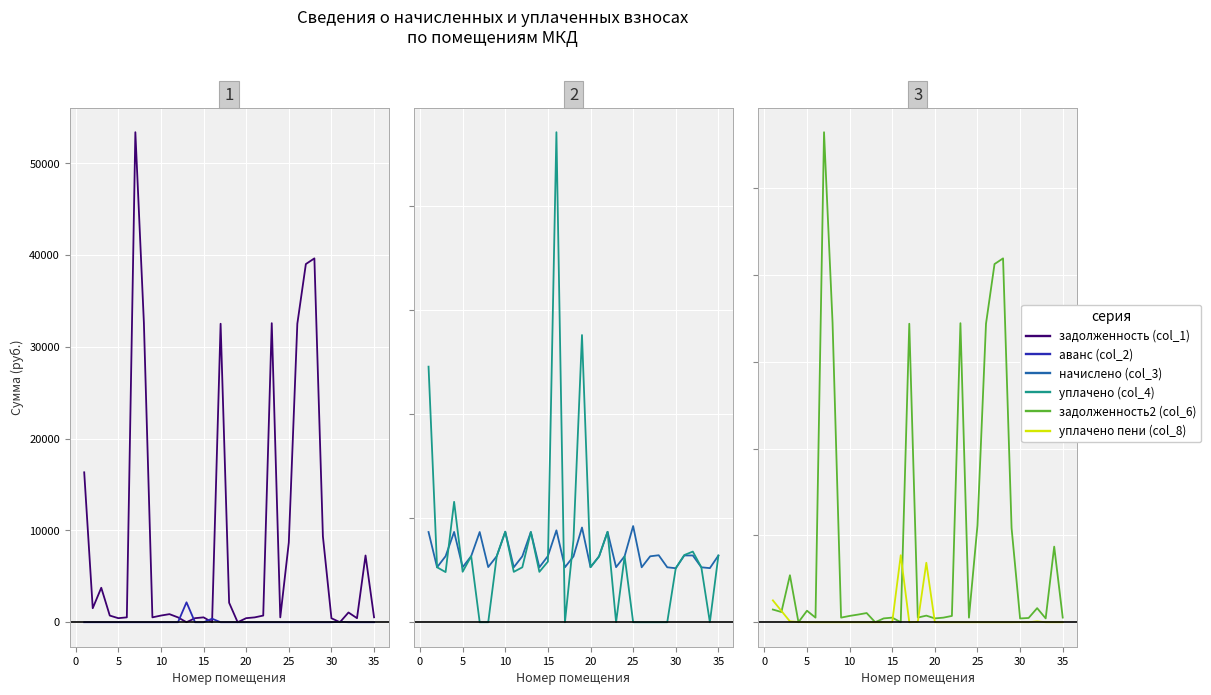

How many categories are shown in the chart?

35